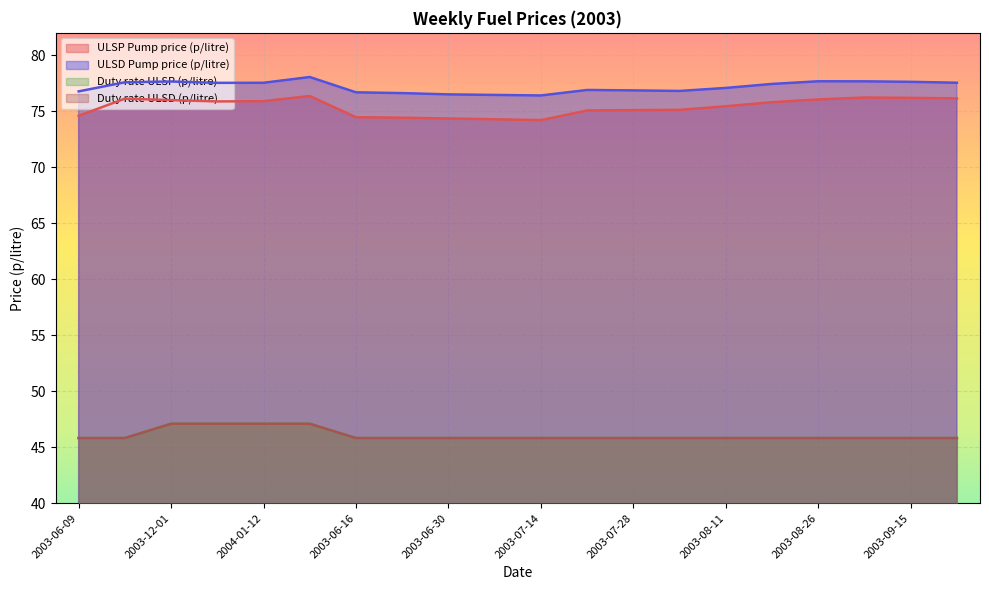

What is the label of the 20th point from the right?

2003-06-09